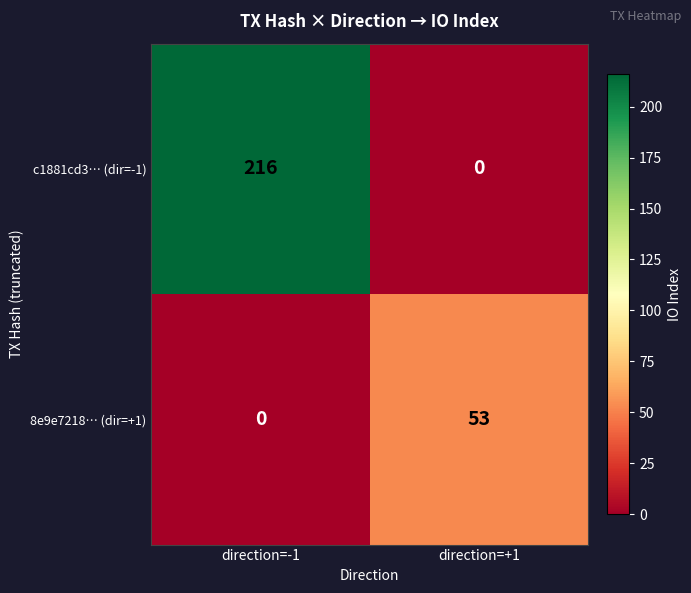

Reading left to right, transcribe all the data shown in this chart.

c1881cd3… (dir=-1): direction=-1=216	direction=+1=0
8e9e7218… (dir=+1): direction=-1=0	direction=+1=53